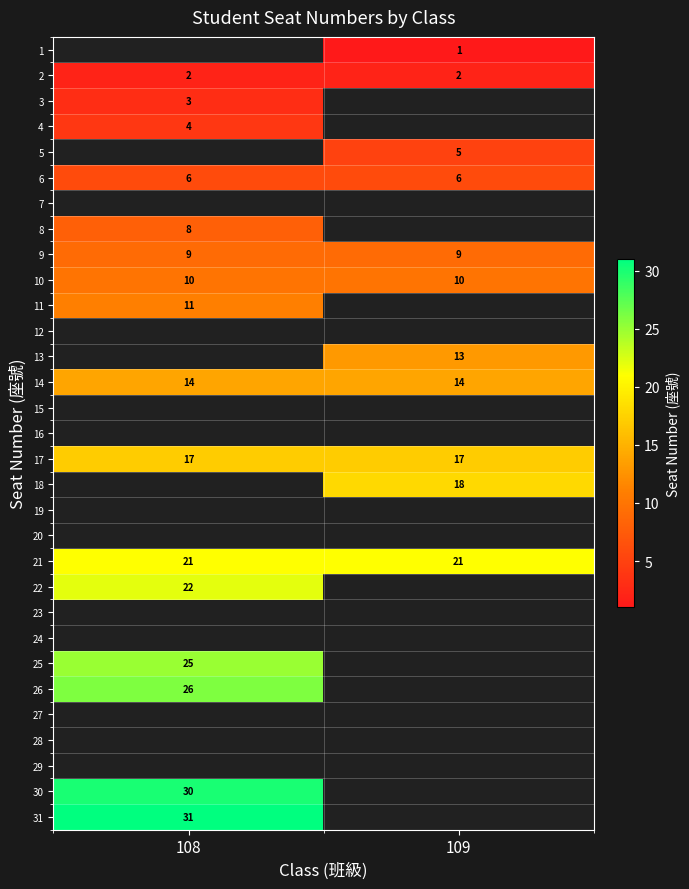

Is it true that 25 equals 25 at 108?

True